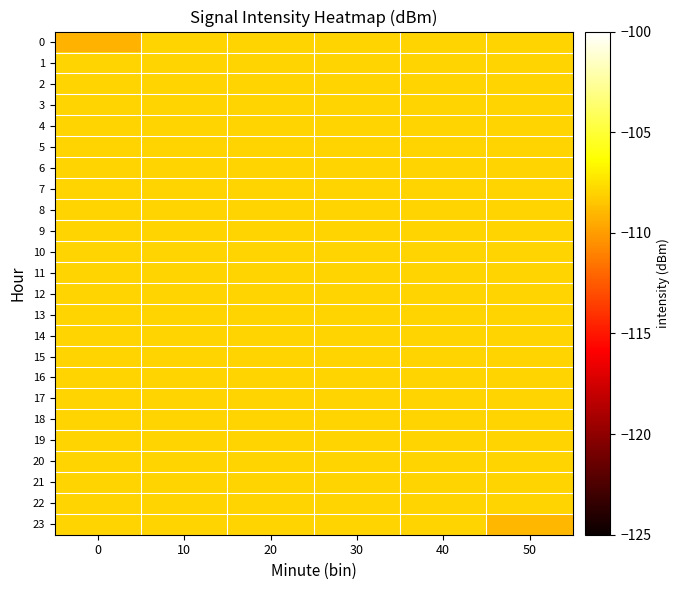

What is the spread (max minus min) of values at 0?

1.3